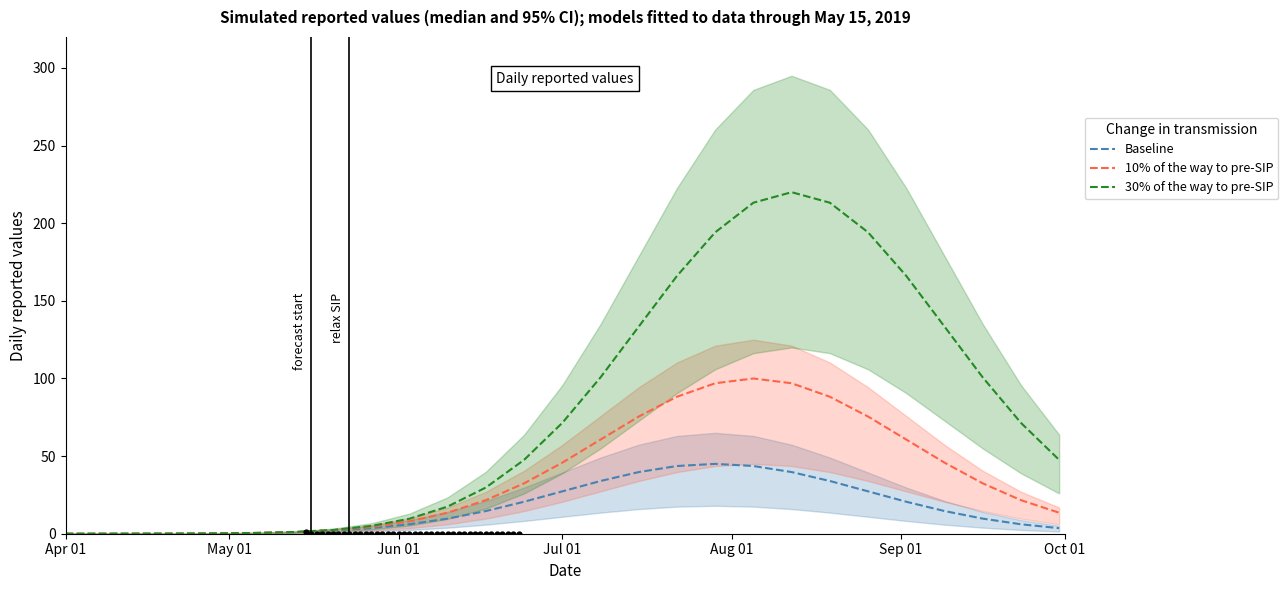

Which series has the largest Y range (max minus min)?

30% of the way to pre-SIP